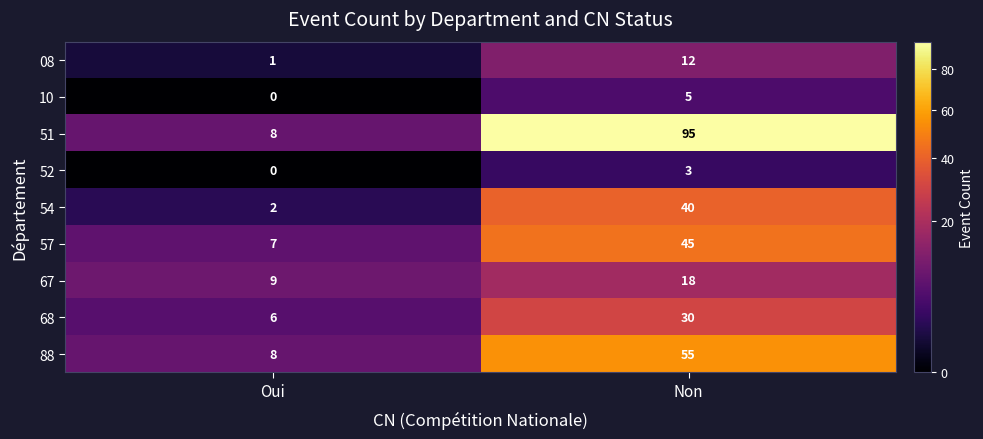

Rank the series by their maximum value, from highest to lowest.

51, 88, 57, 54, 68, 67, 08, 10, 52